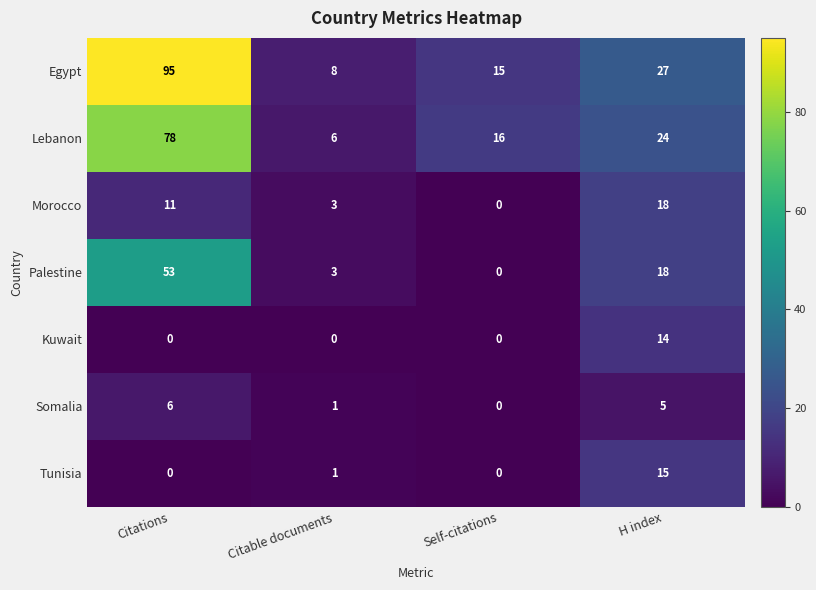

Count the number of categories in the chart.

4